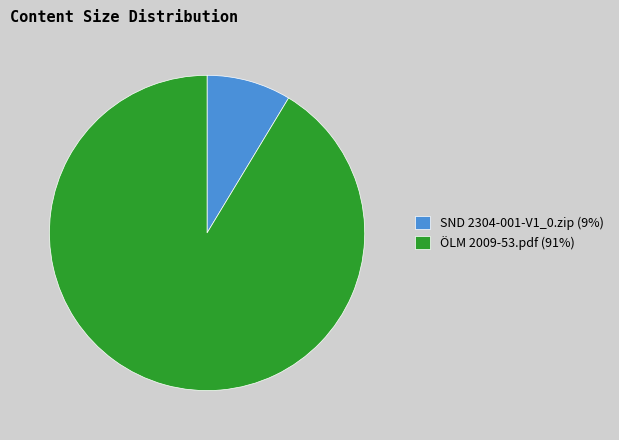

Do SND 2304-001-V1_0.zip (9%) and ÖLM 2009-53.pdf (91%) together represent more than half of the pie?

Yes